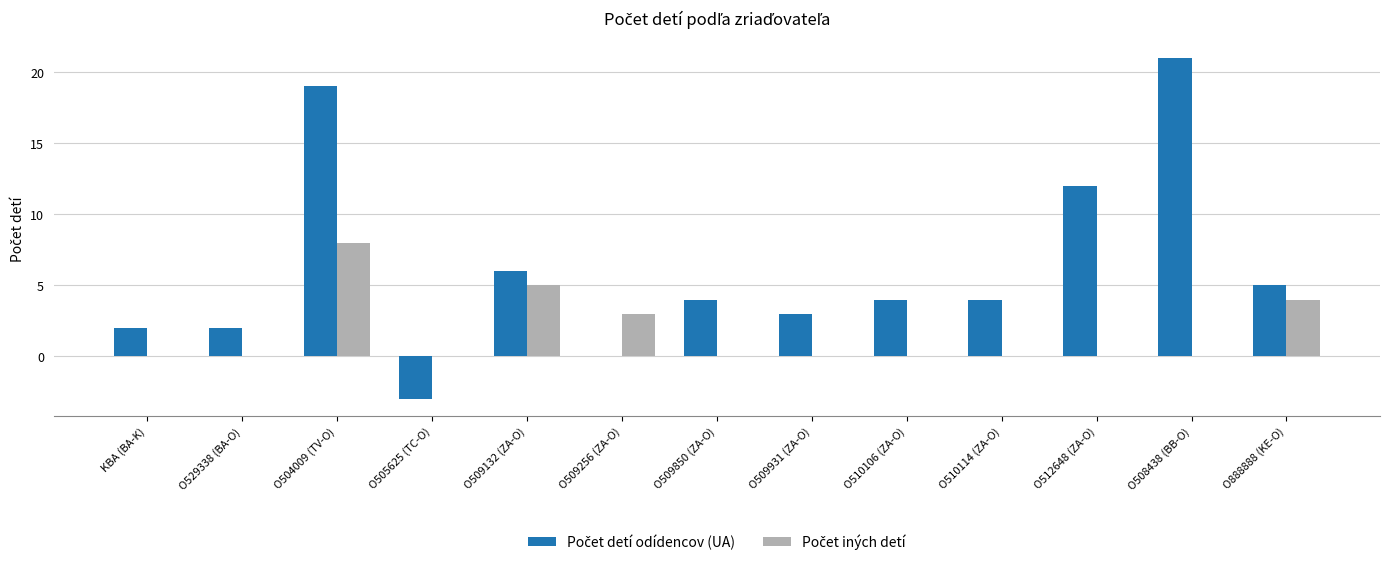

At which category is the sum across all series the highest?

O504009 (TV-O)